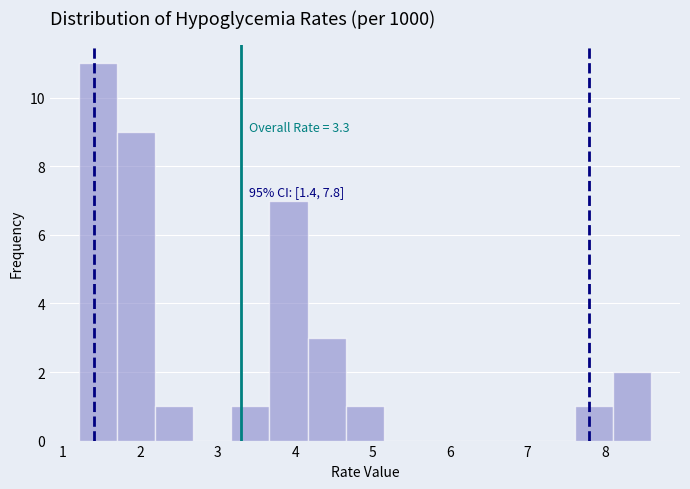

Which range on the x-axis has the tallest bar?

1.2 to 1.7